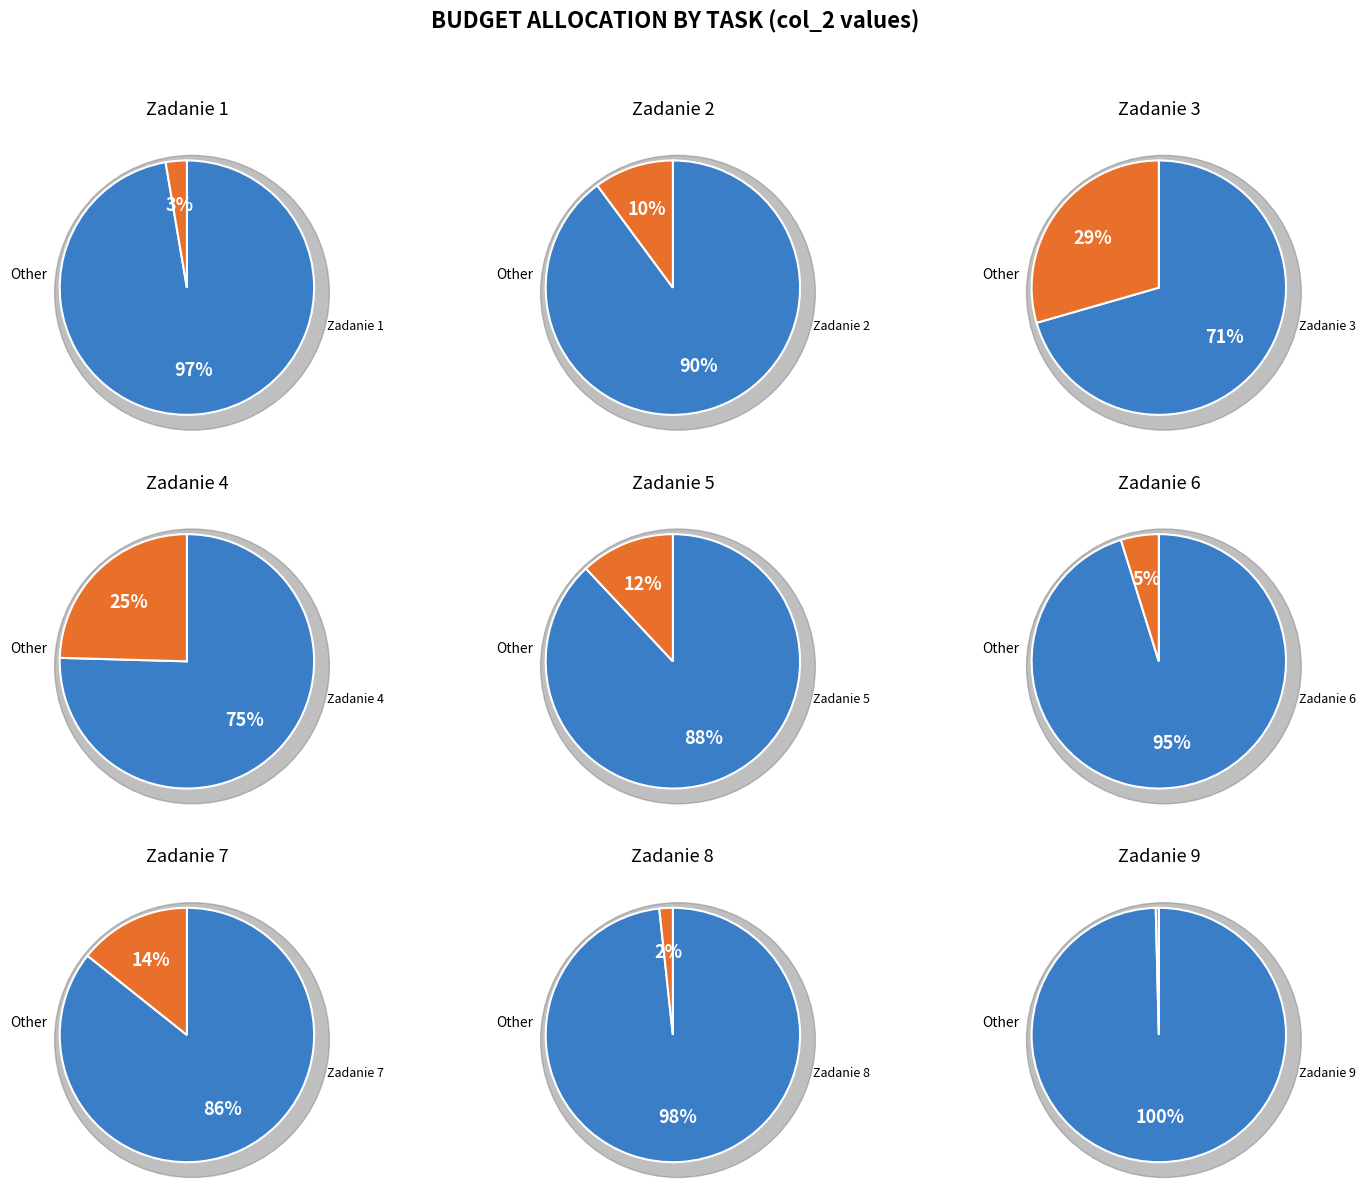

How many slices are in this pie chart?

9